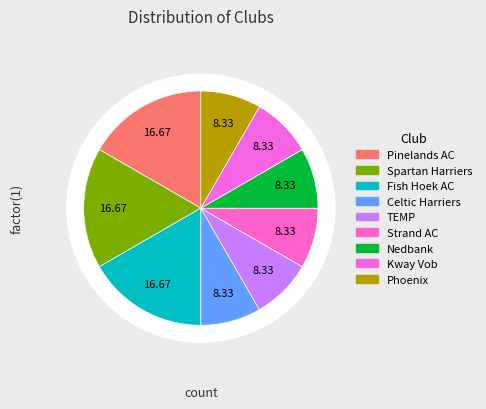

How many segments does this pie chart have?

9